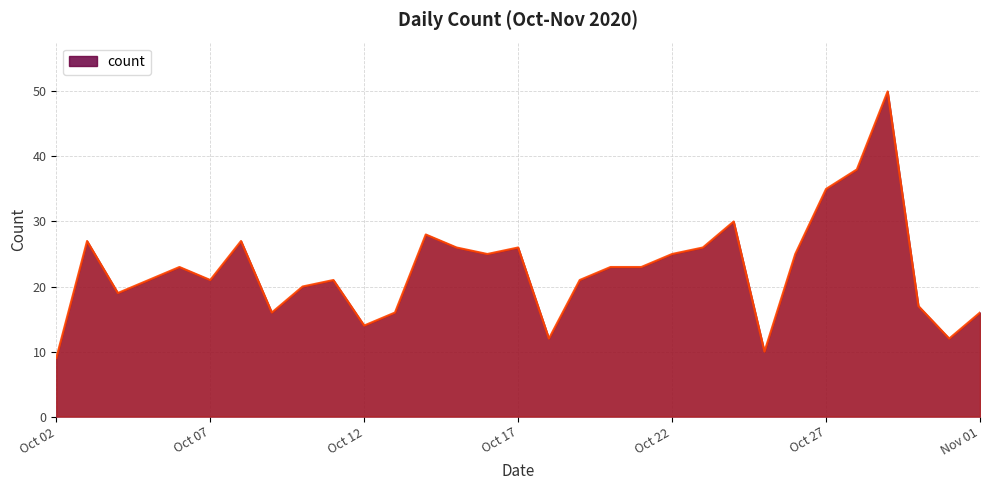

What is the maximum value shown in the chart?

50